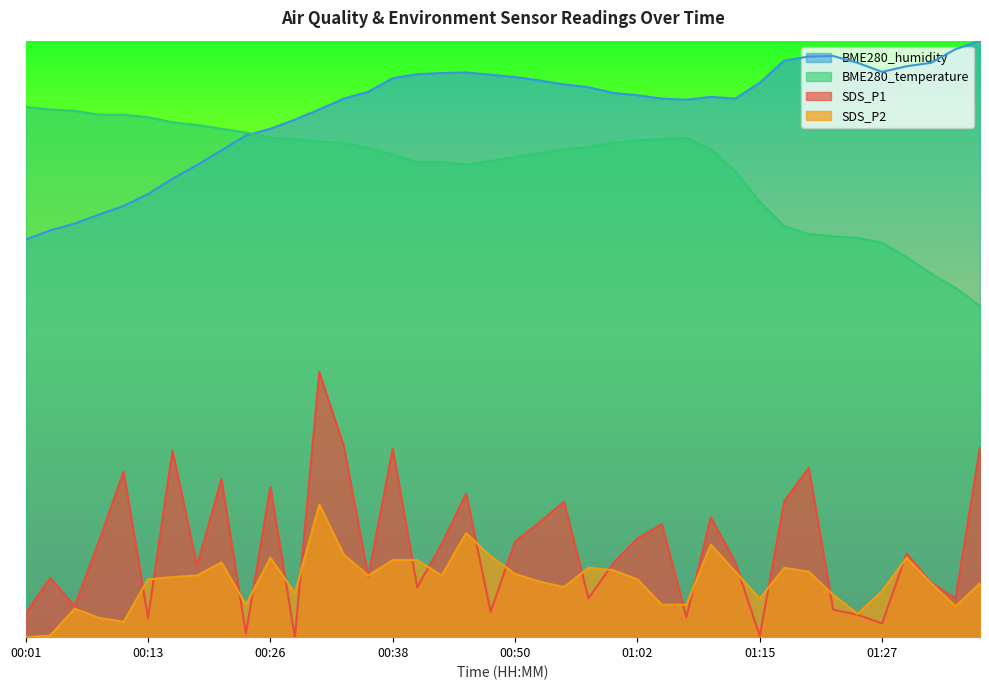

True or false: BME280_humidity and BME280_temperature cross at least once.

True